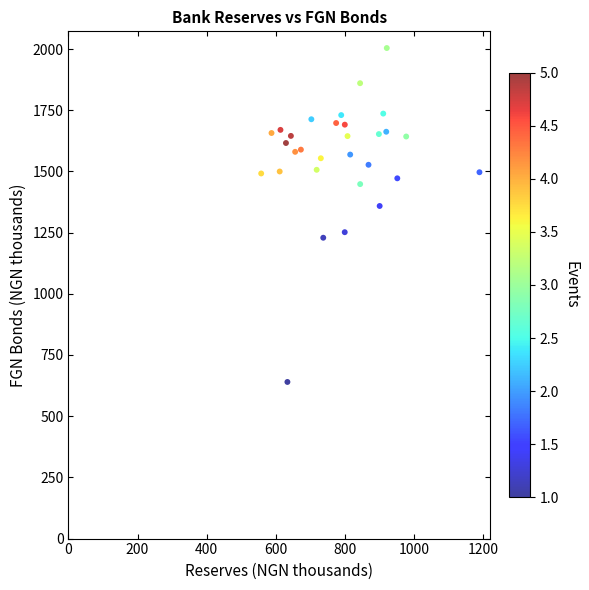

What is the range of Y values (max minus min)?

1364.2